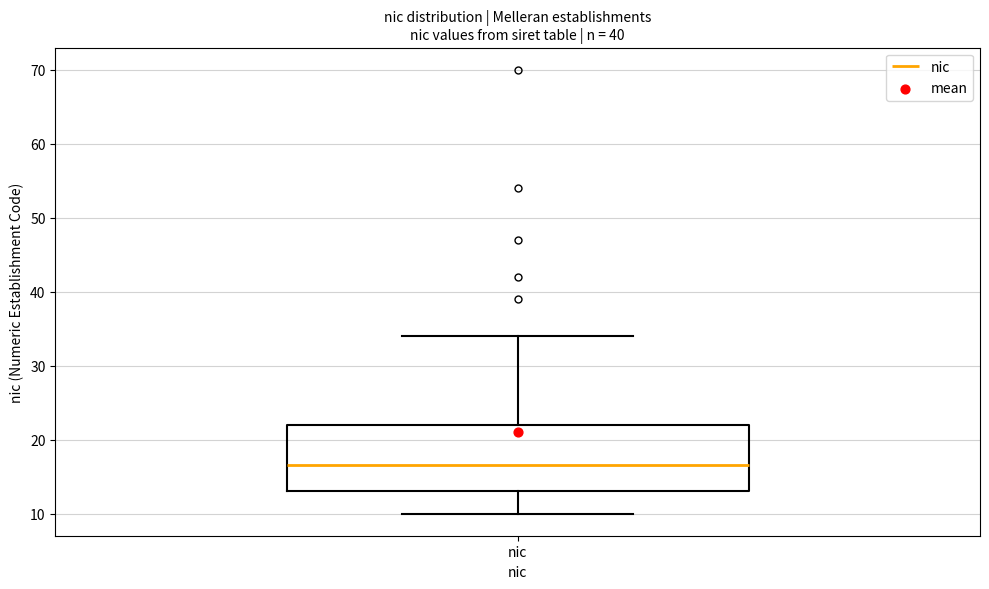

Read this box plot against the y-axis: the position of the median line, the range covered by the box, and the ends of both whiskers. The values are not printed on the chart, so give them approximately, as read against the axis.

median 17, box 13 to 22, whiskers 10 to 34